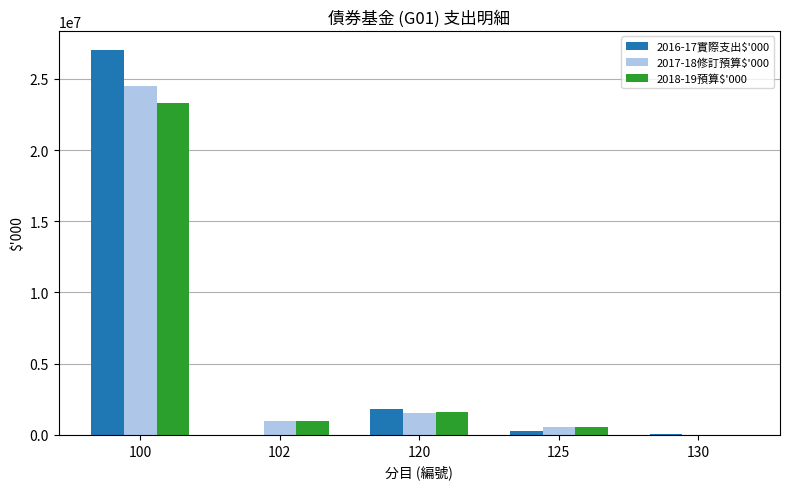

The value of 2016-17實際支出$'000 at 100 is 16774882. True or false?

False